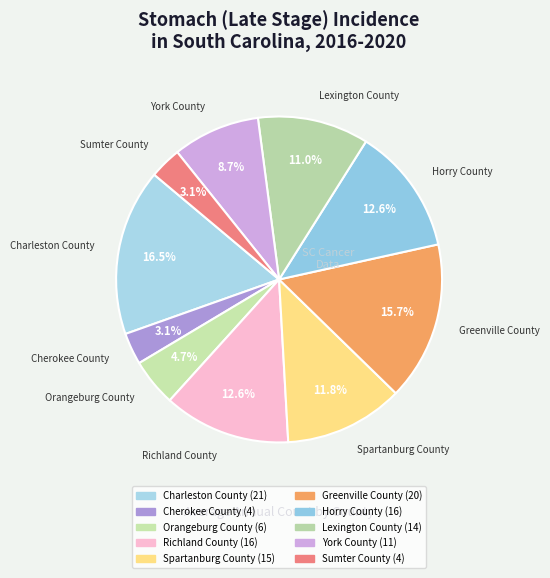

True or false: Charleston County accounts for 17% of the total.

True